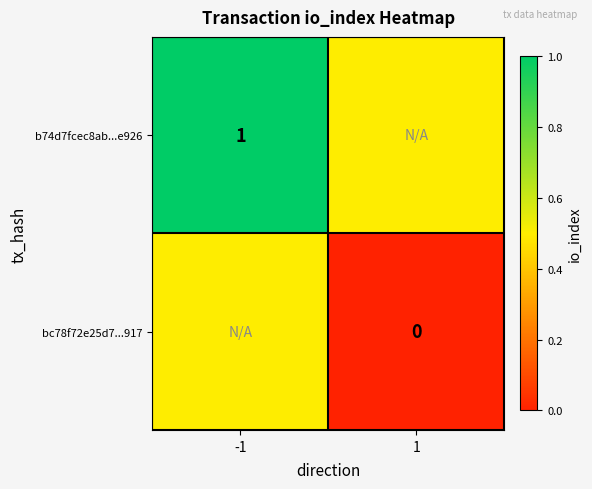

The value of b74d7fcec8ab...e926 at -1 is 1.0. True or false?

True